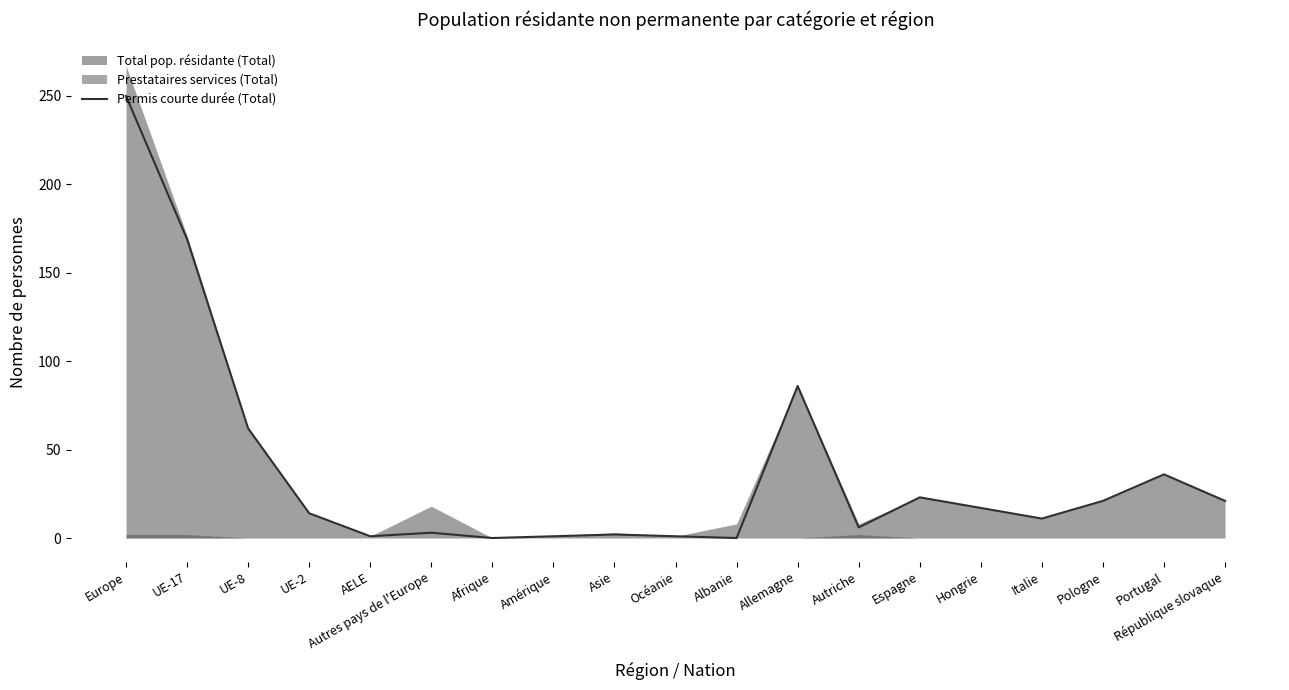

Which label corresponds to the largest value in the chart?

Europe